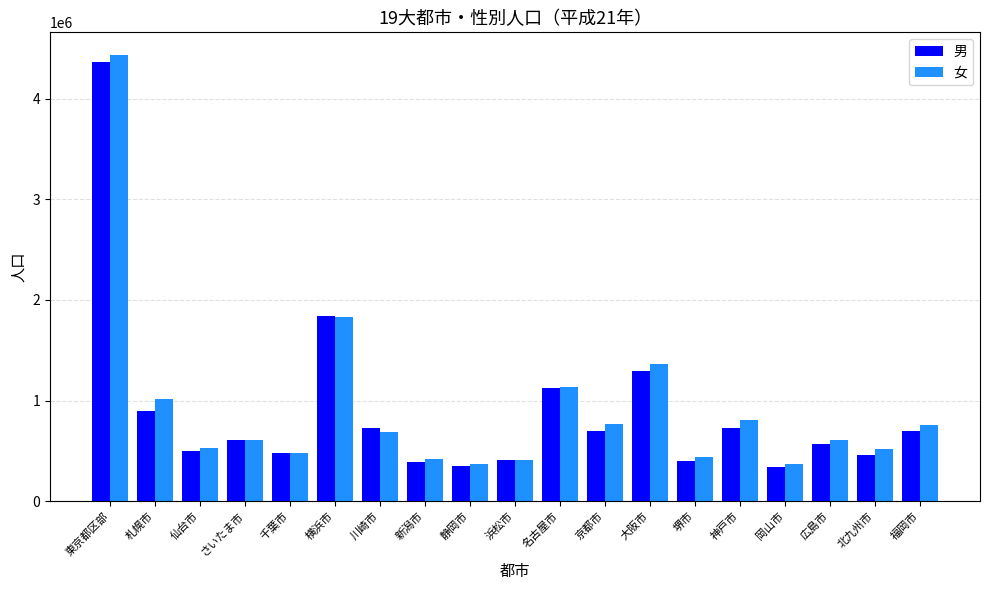

What value does the 男 series have at 静岡市, to the nearest 100?

349000